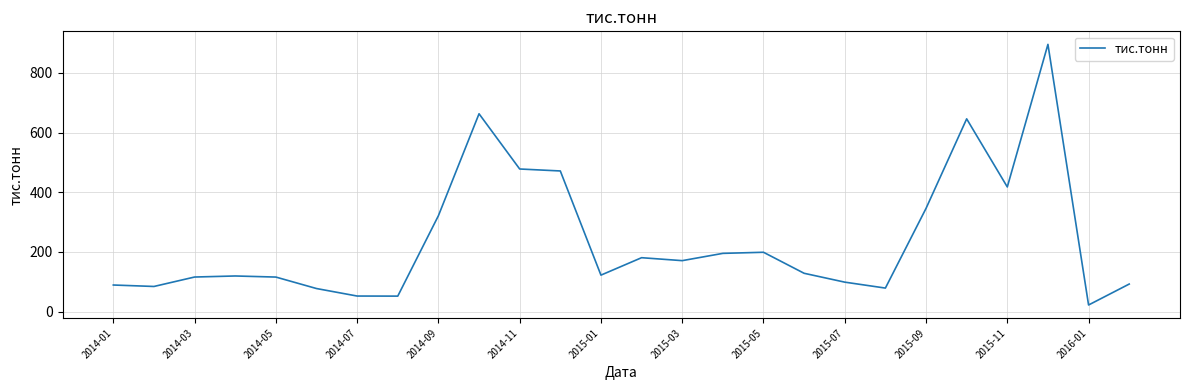

What is the maximum value shown in the chart?

895.9